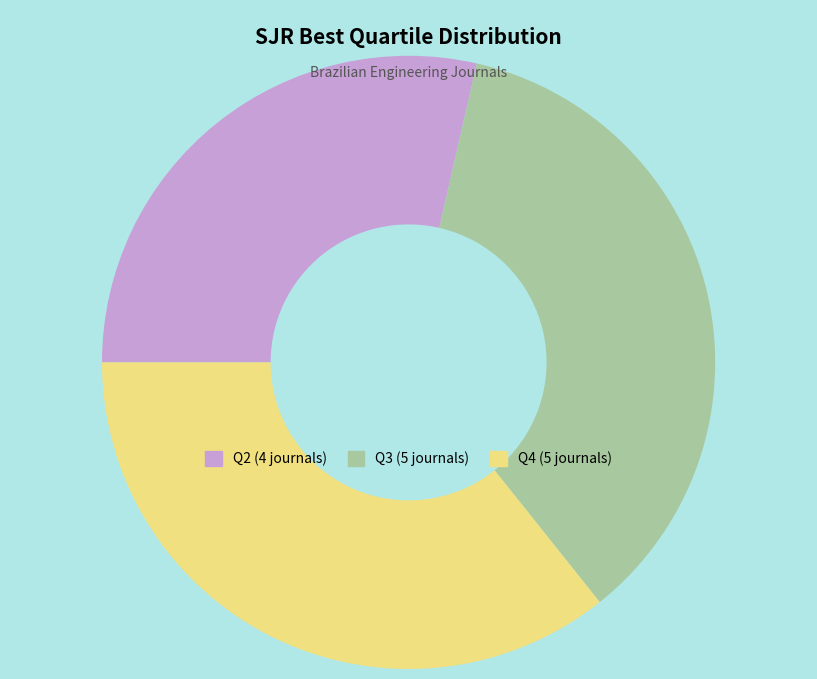

Count the number of slices in the pie.

3